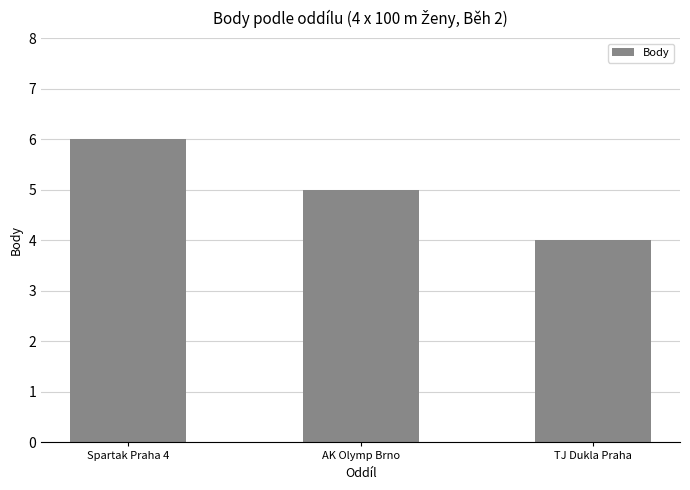

Reading left to right, extract all data points from this chart.

Spartak Praha 4=6	AK Olymp Brno=5	TJ Dukla Praha=4